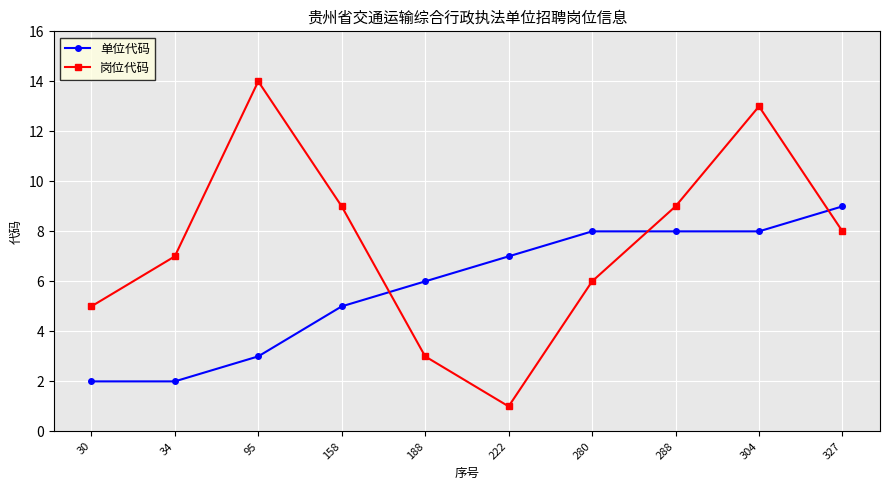

List the series in order of their overall mean, highest first.

岗位代码, 单位代码